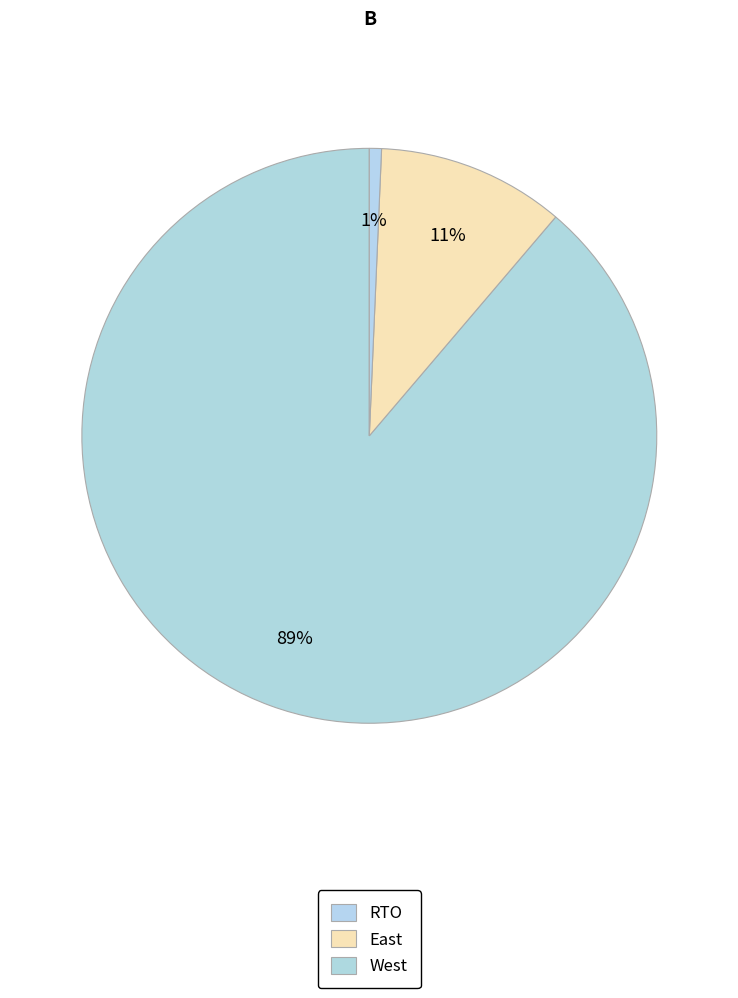

Count the number of slices in the pie.

3